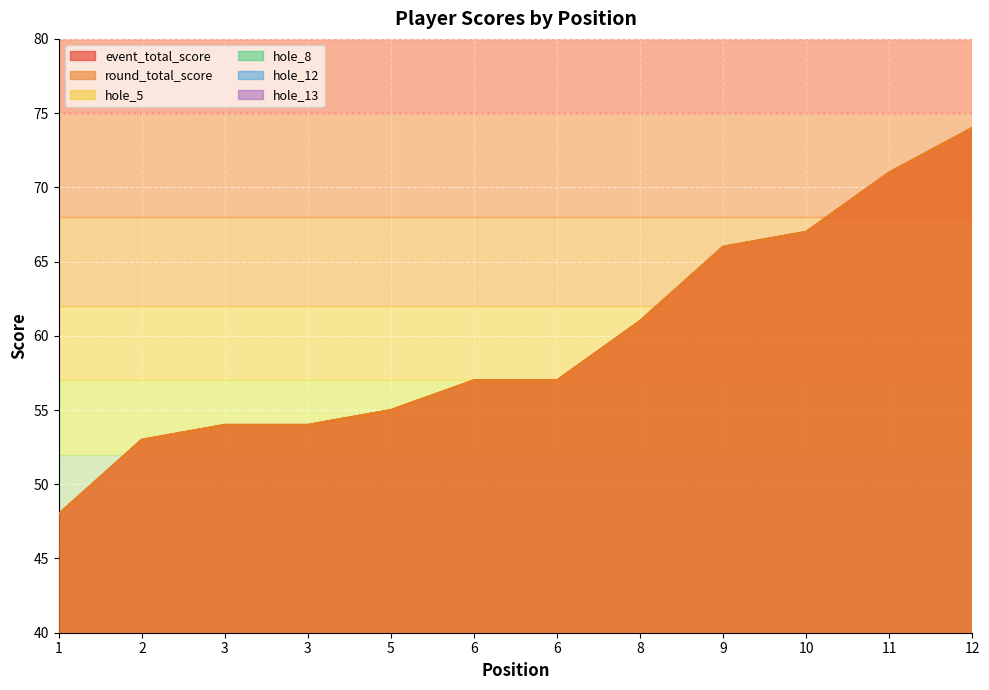

How many data points in event_total_score are above 57?

5